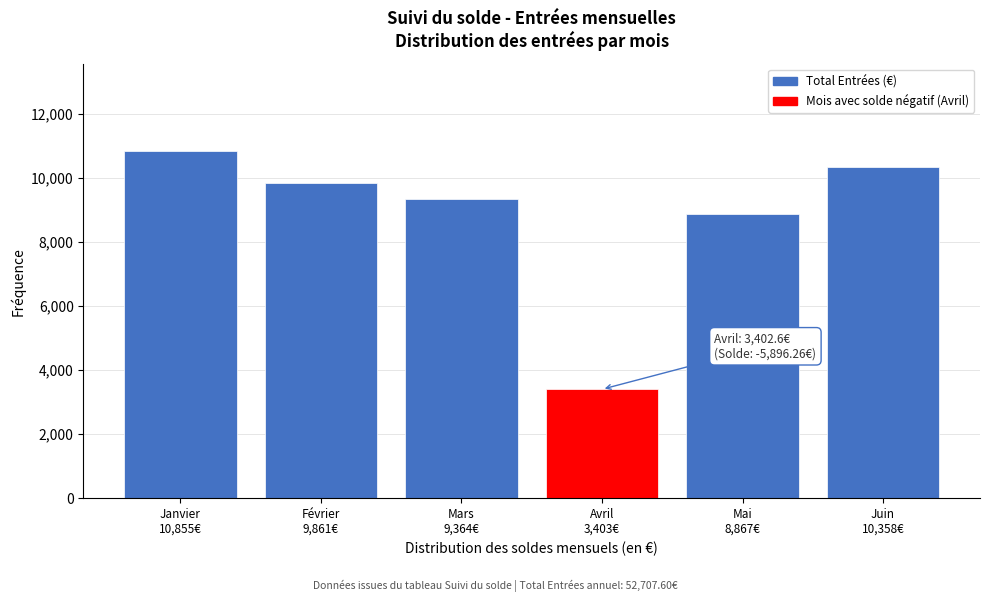

Reading left to right, transcribe all the data shown in this chart.

10854.6	9861.0	9364.2	3402.6	8867.4	10357.8